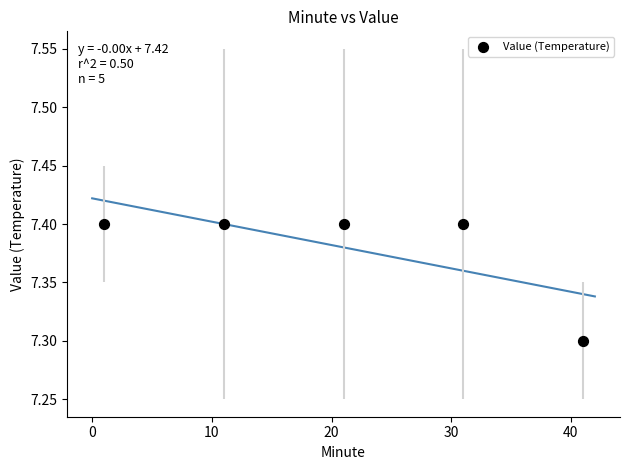

What is the average X value?

21.0